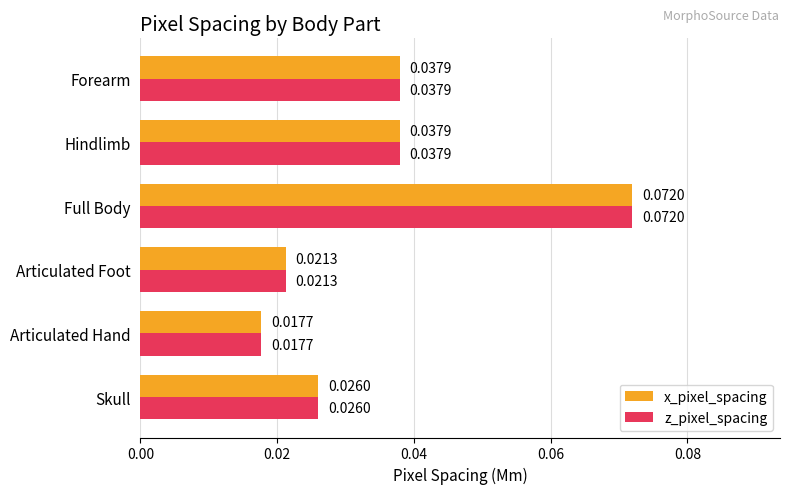

At how many categories does at least one series exceed 0?

6